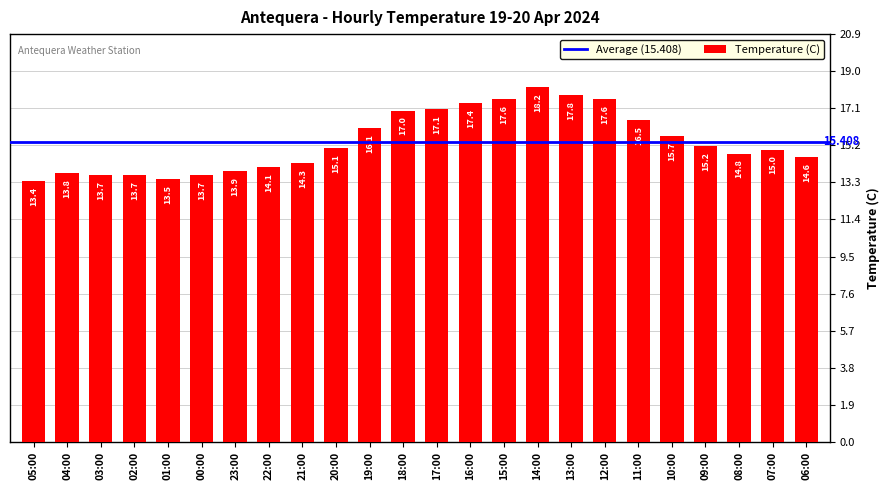

The value at 14:00 is 26.6. True or false?

False